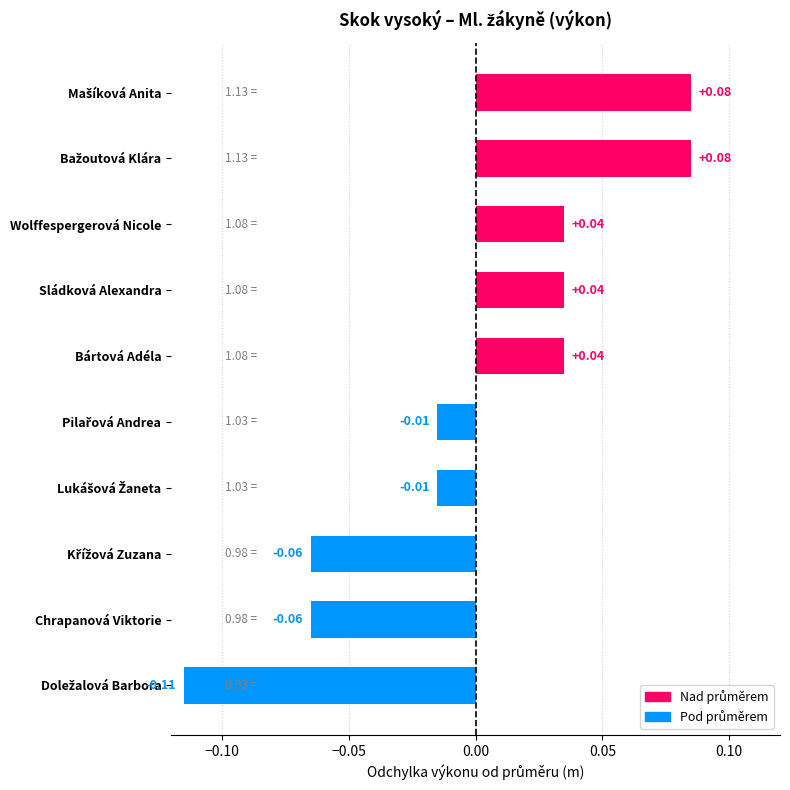

Which has a higher value, Chrapanová Viktorie or Sládková Alexandra?

Sládková Alexandra